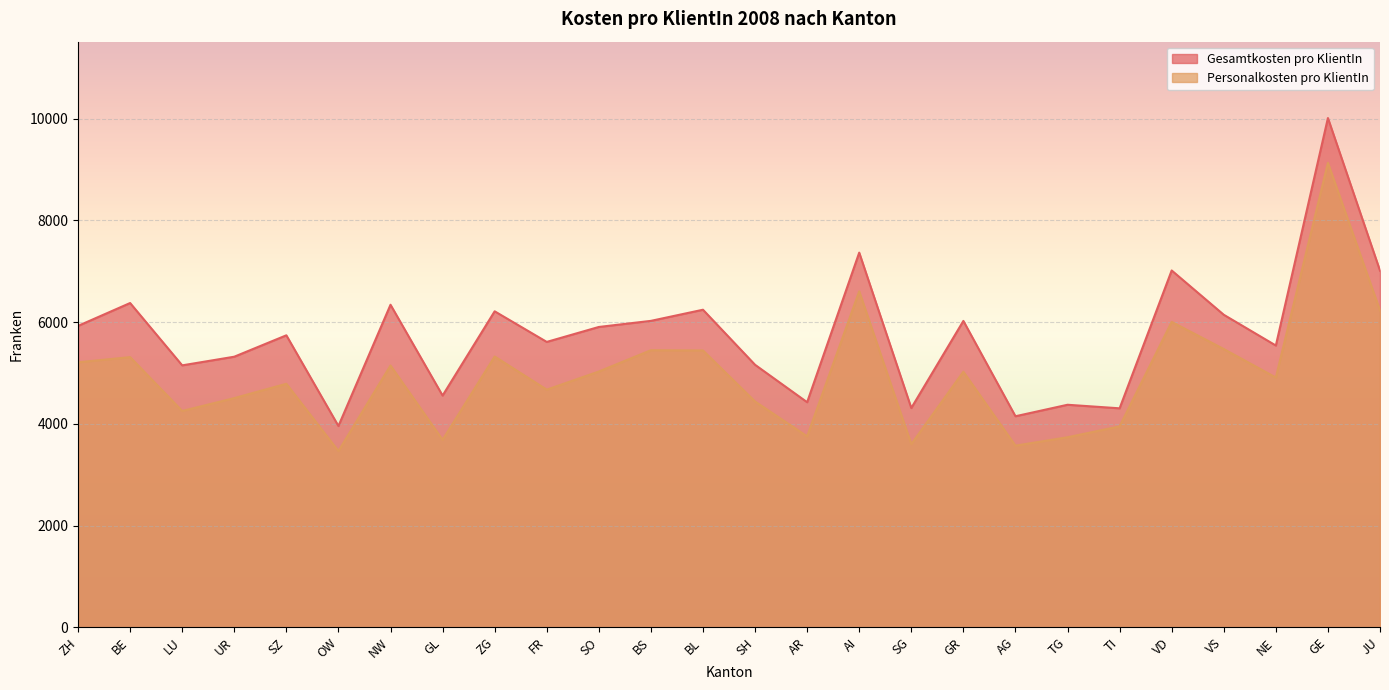

What is the label of the 17th point from the right?

FR